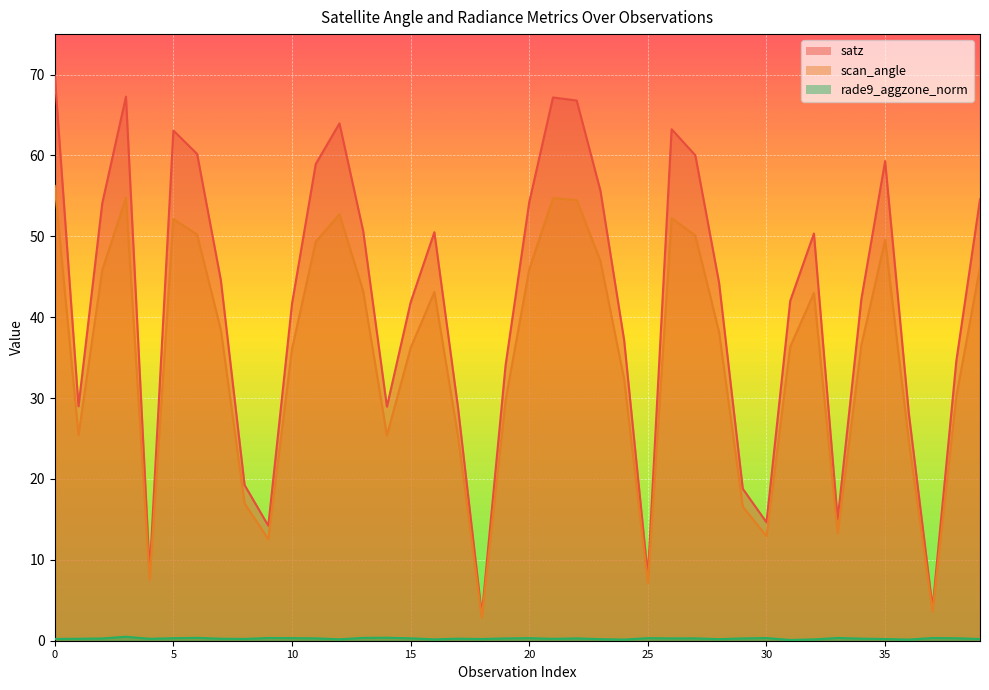

What is the value of the satz point at the 23rd from the left?

66.8